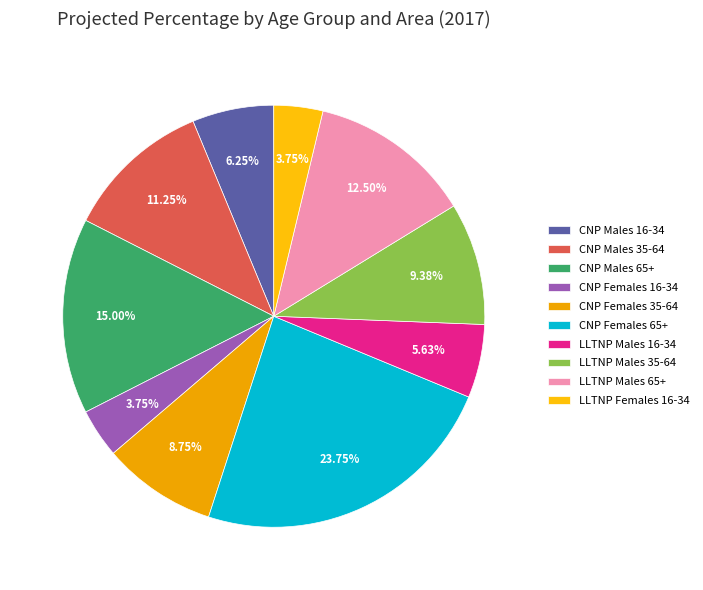

What percentage do CNP Males 16-34 and CNP Females 35-64 together represent?

15.0%